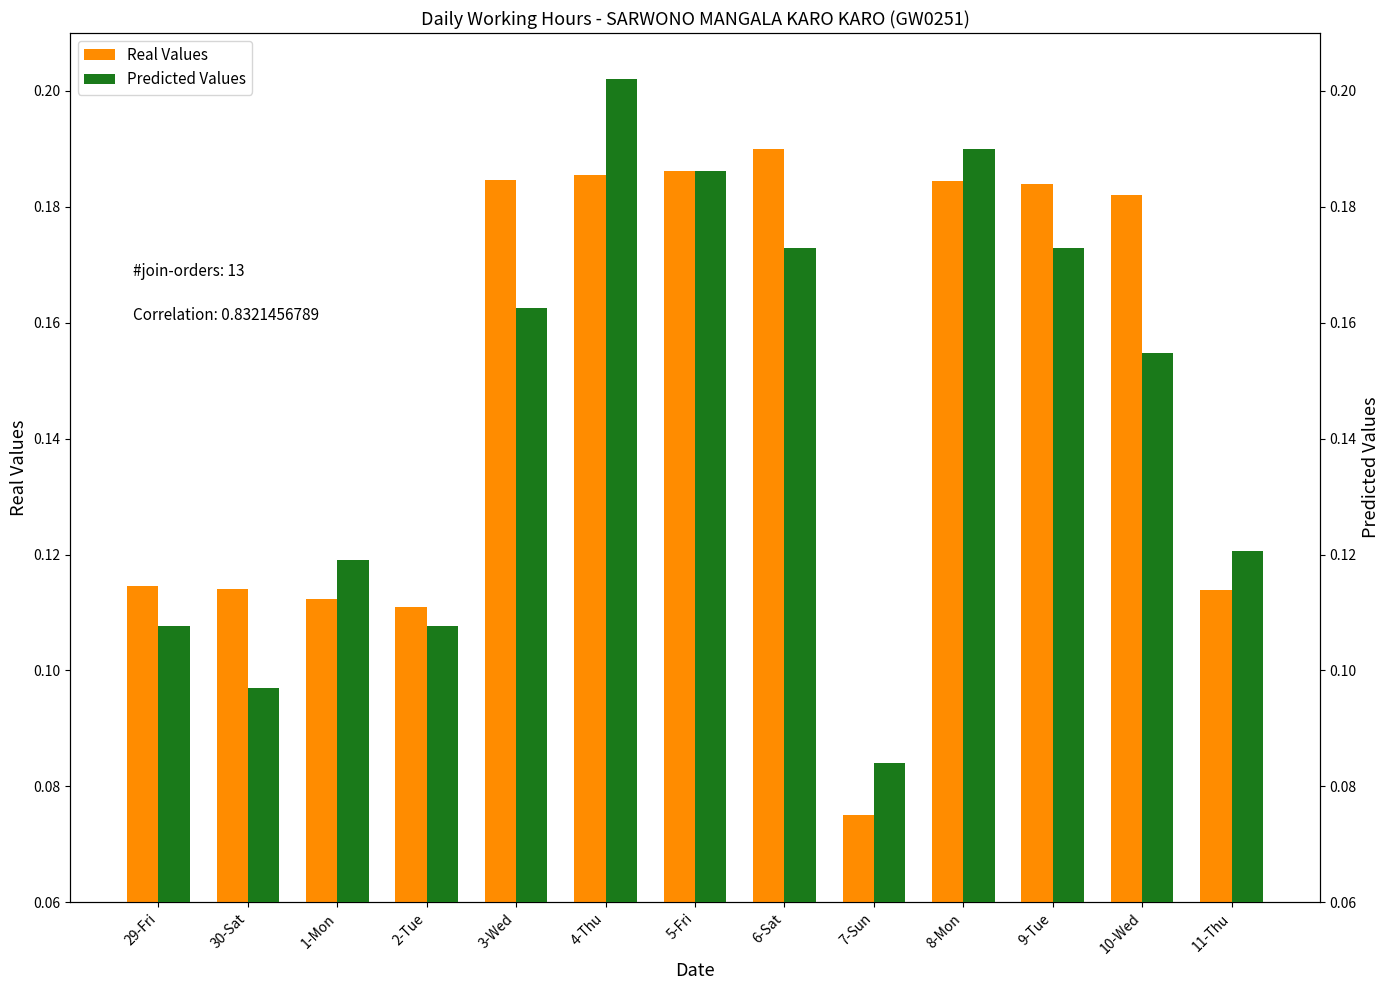

What value does the Predicted Values series have at 1-Mon?

0.1